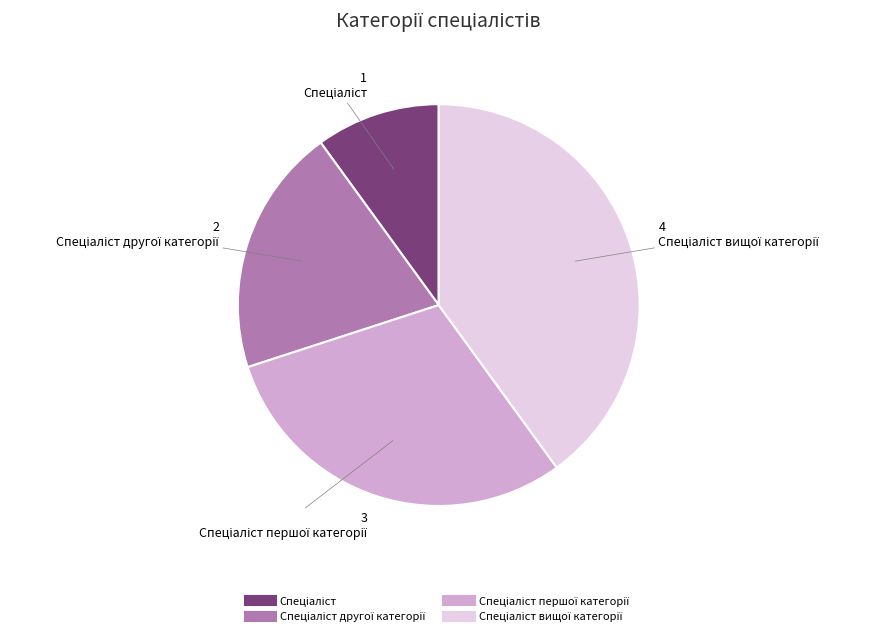

Does any single category account for the majority?

No